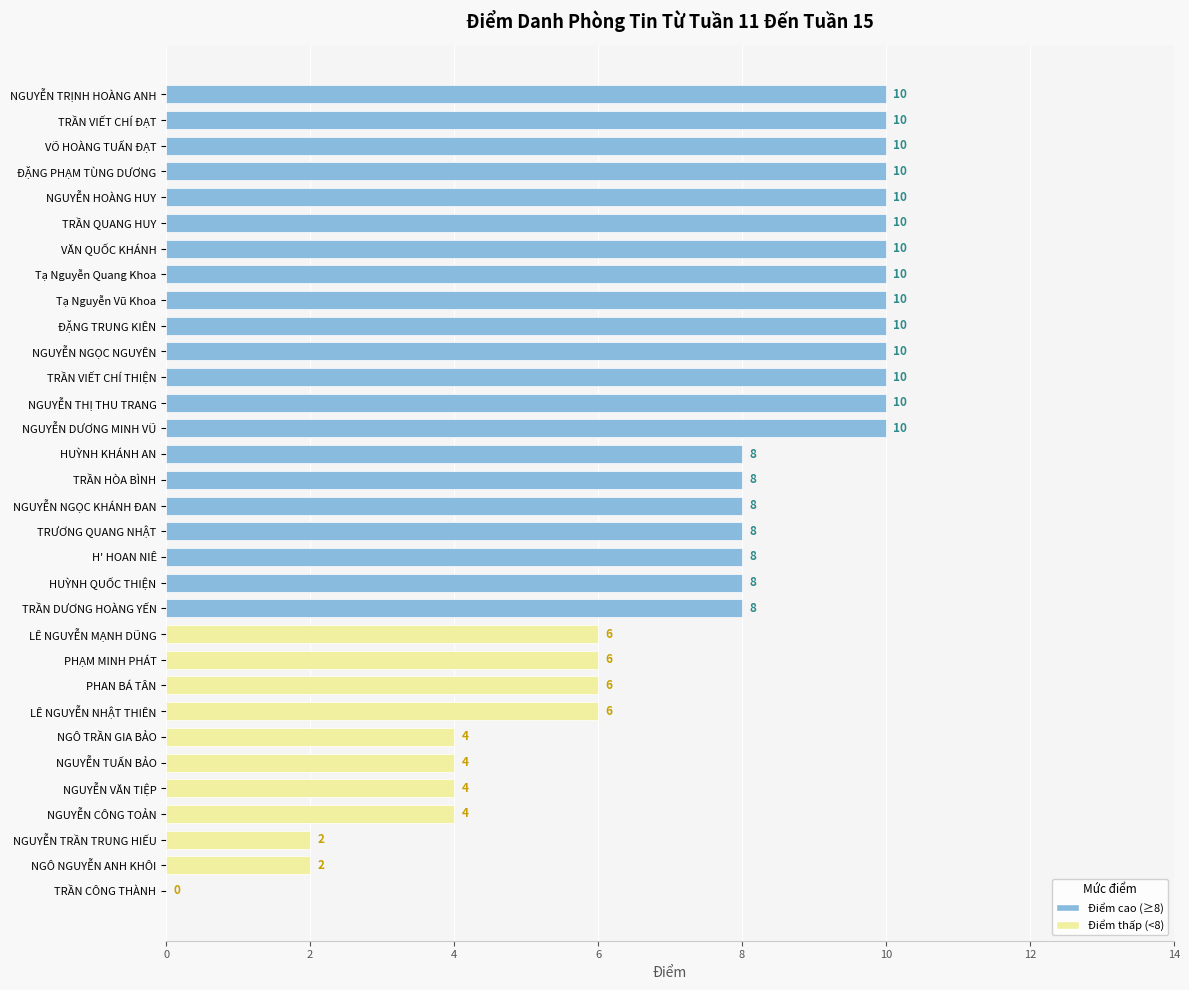

Which has a higher value, VĂN QUỐC KHÁNH or NGUYỄN TUẤN BẢO?

VĂN QUỐC KHÁNH